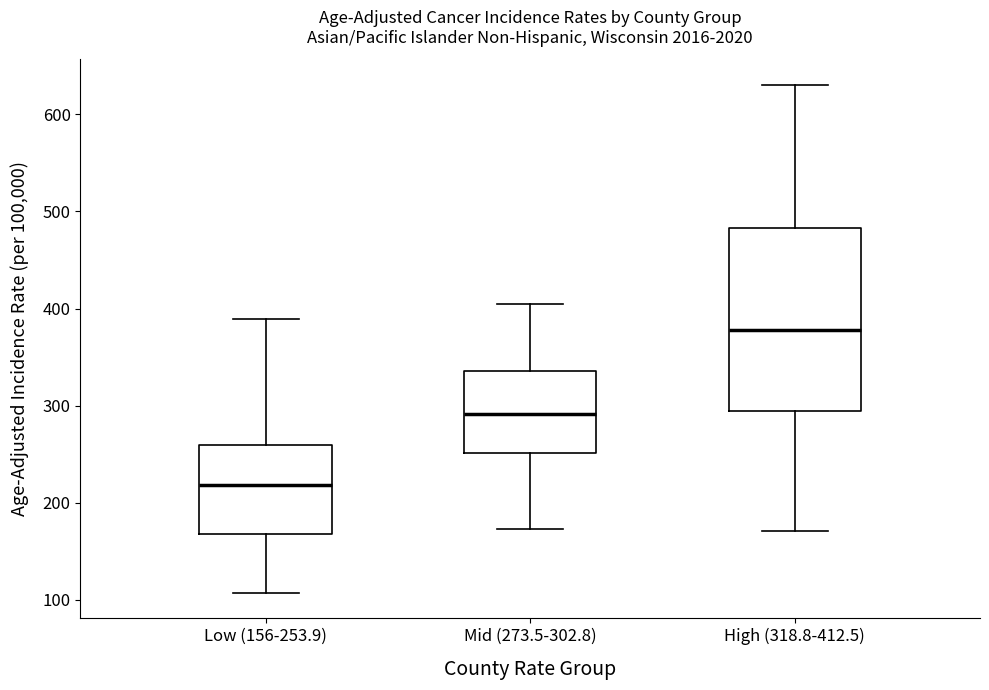

Reading left to right, read every box against the y-axis: the position of its median line, the range the box covers, and the ends of its whiskers. The values are not printed on the chart, so give them approximately, as read against the axis.

Low (156-253.9): median 220, box 170 to 260, whiskers 110 to 390
Mid (273.5-302.8): median 290, box 250 to 340, whiskers 170 to 410
High (318.8-412.5): median 380, box 290 to 480, whiskers 170 to 630